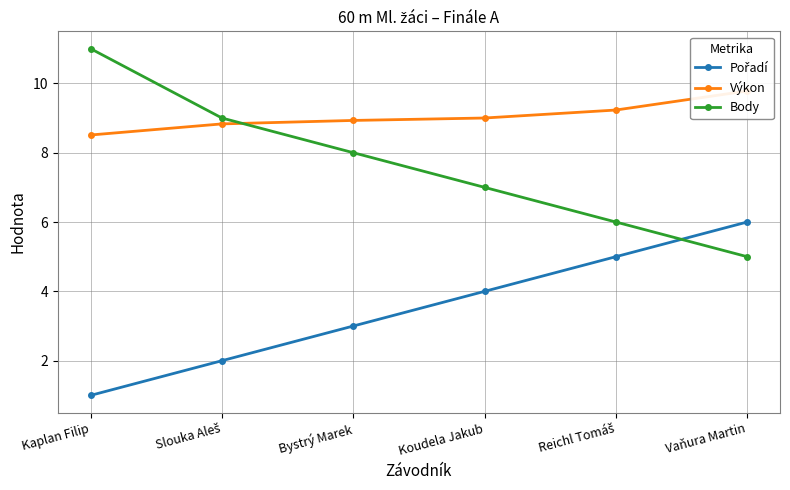

At which label does Výkon reach its peak?

Vaňura Martin